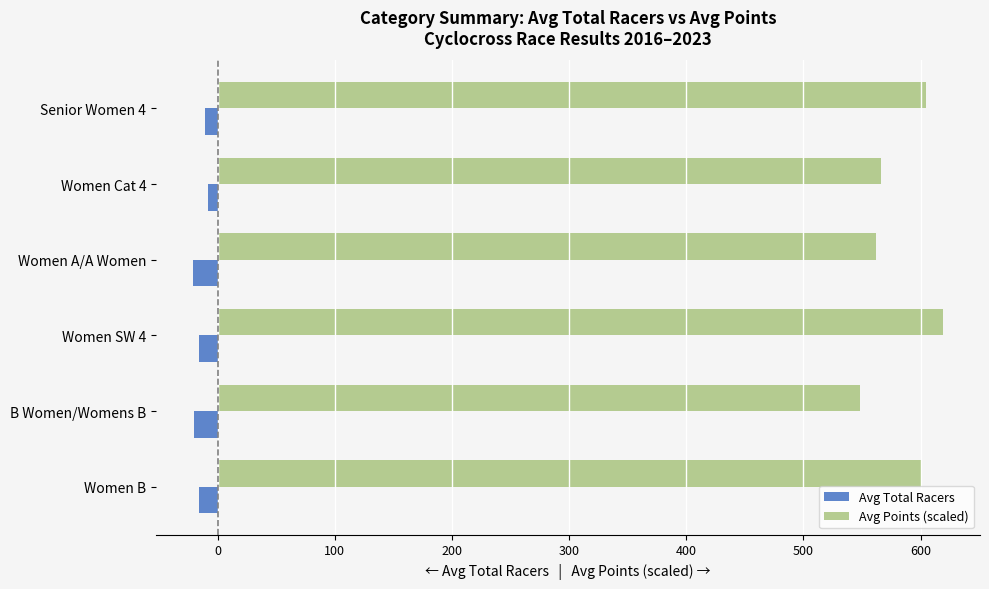

Read the Avg Total Racers value at B Women/Womens B.

-20.0